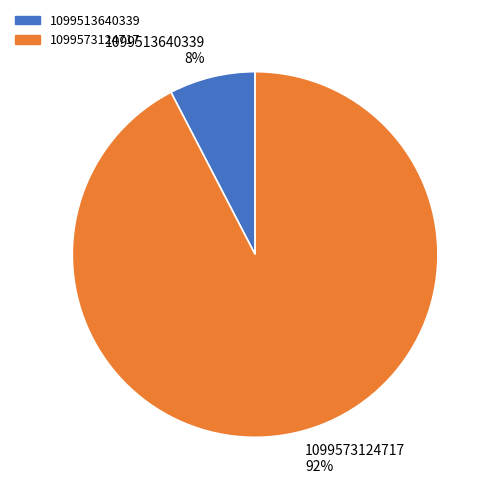

Is it true that 1099513640339 is 1% of the pie?

False